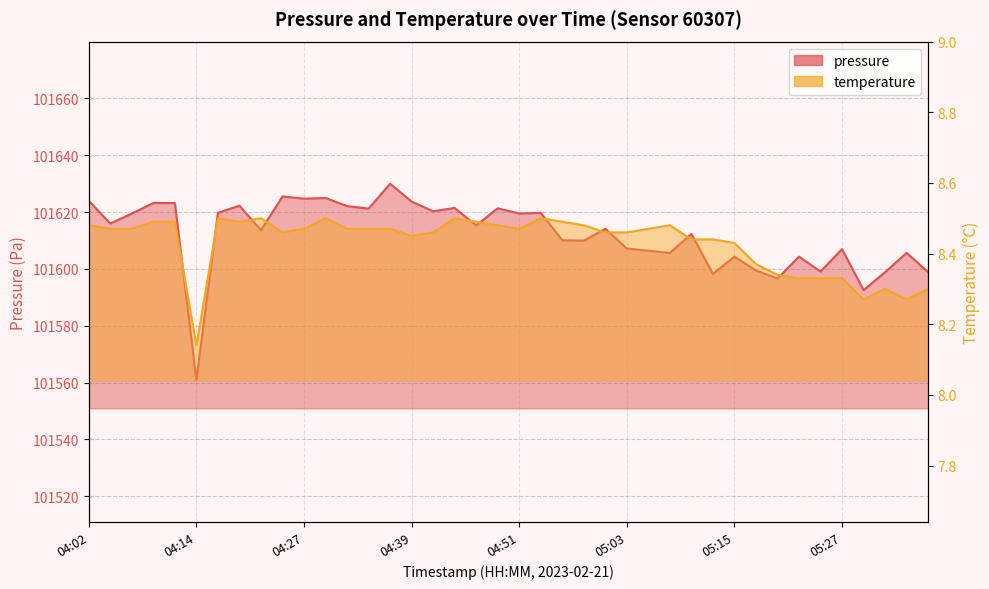

What is the label of the 34th point from the left?

05:22